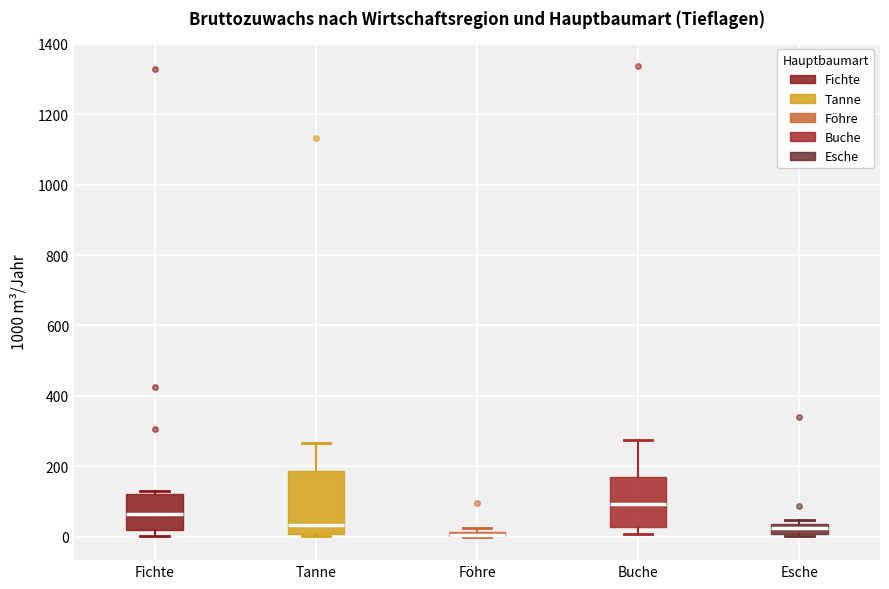

Which box is the tallest, from its lower edge to its upper edge?

Tanne